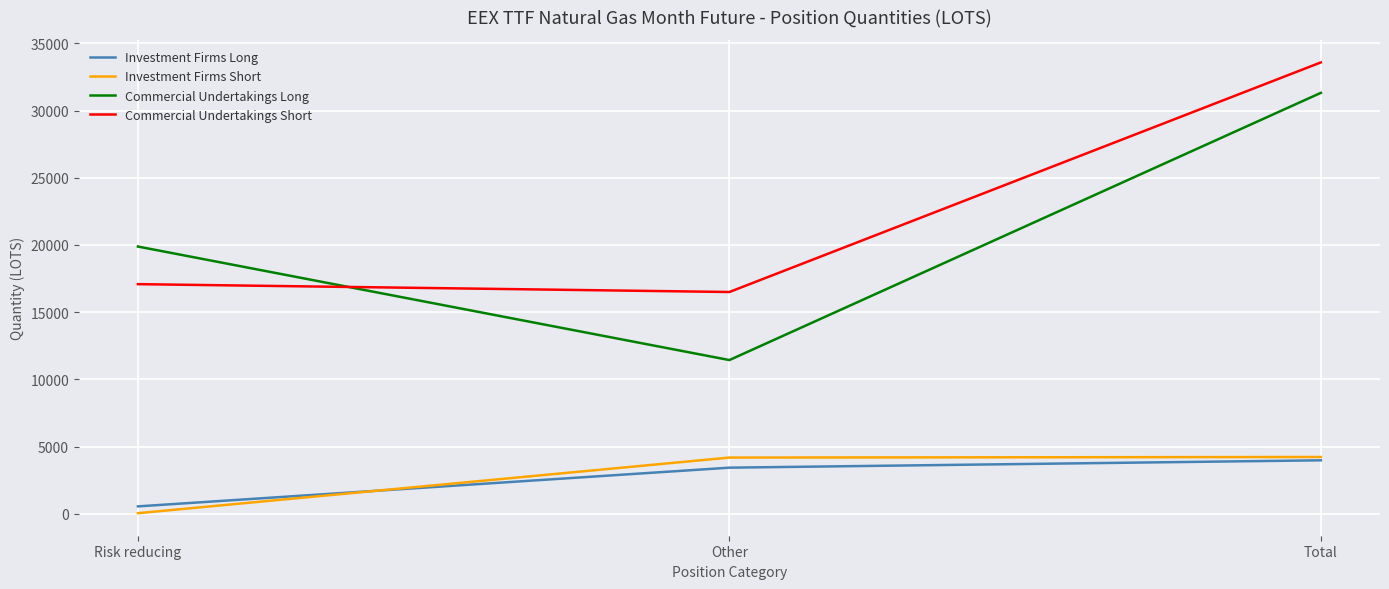

What is the maximum value for Investment Firms Long?

3976.0